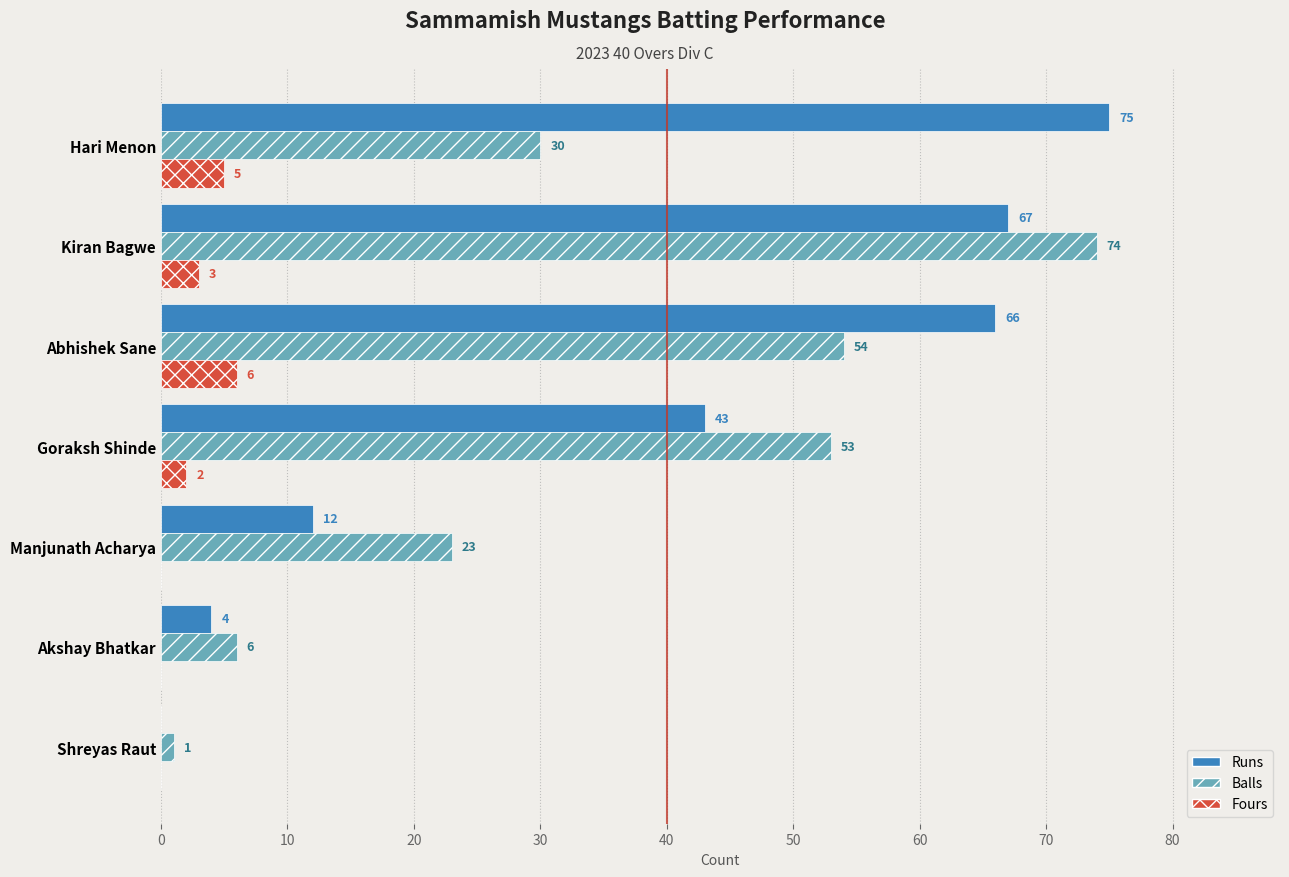

What is the sum of the Runs values at Hari Menon and Shreyas Raut?

75